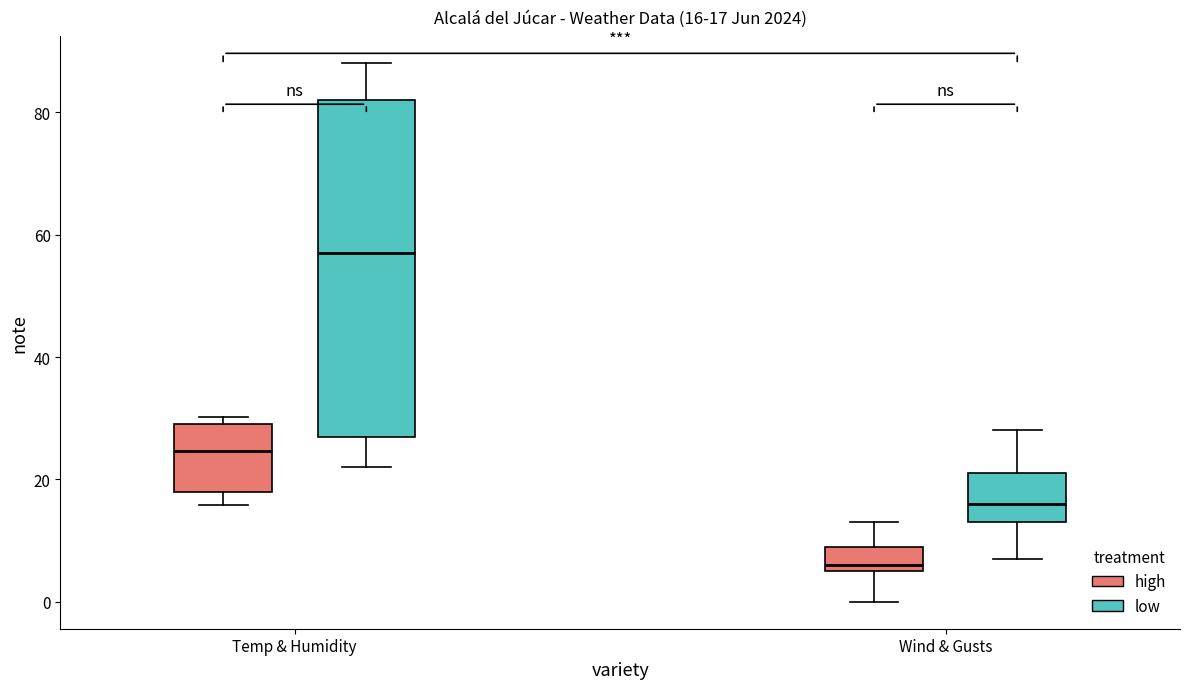

Which box has the highest median line?

Temp & Humidity (low)